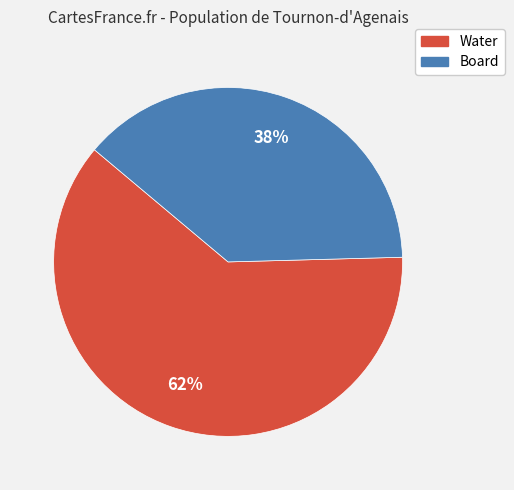

What is the ratio of the value at Board to the value at Water?

0.6